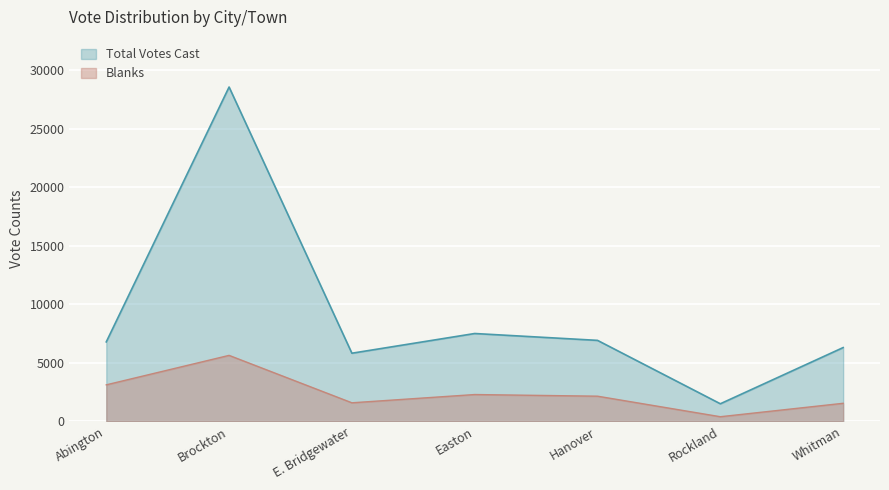

What is the sum of the Blanks values at Rockland and Abington?

3501